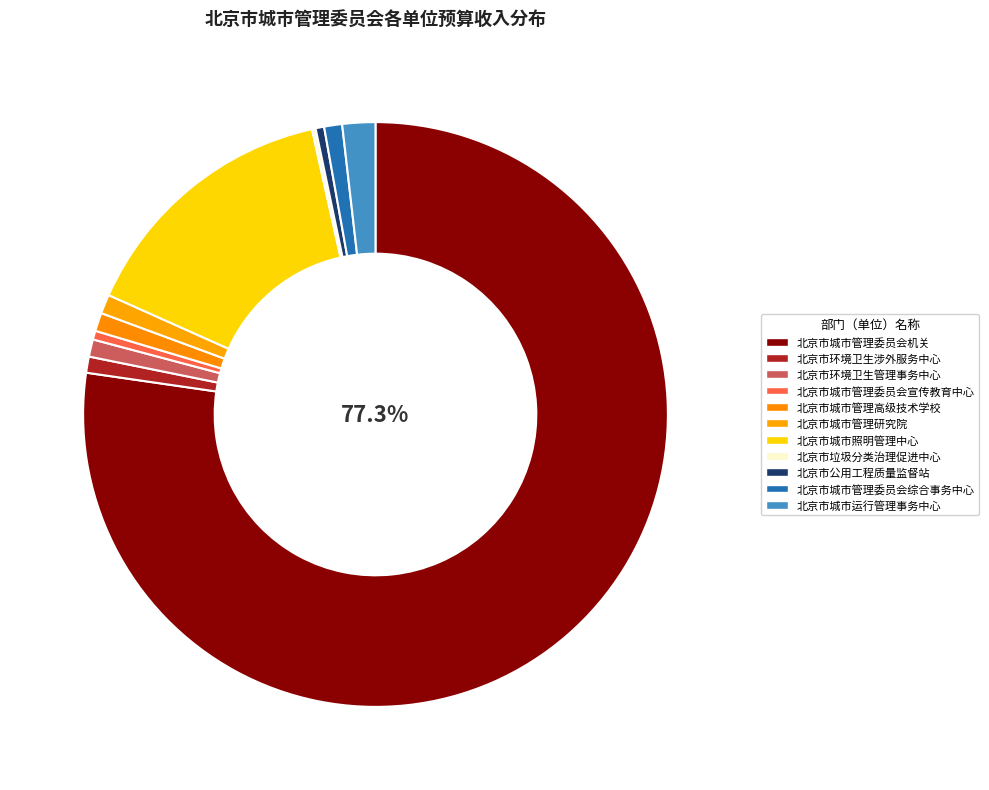

Which slice is the smallest?

北京市垃圾分类治理促进中心